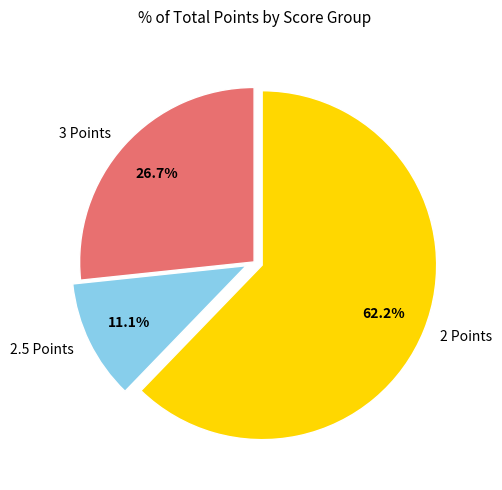

Rank the categories by value from highest to lowest.

2 Points, 3 Points, 2.5 Points